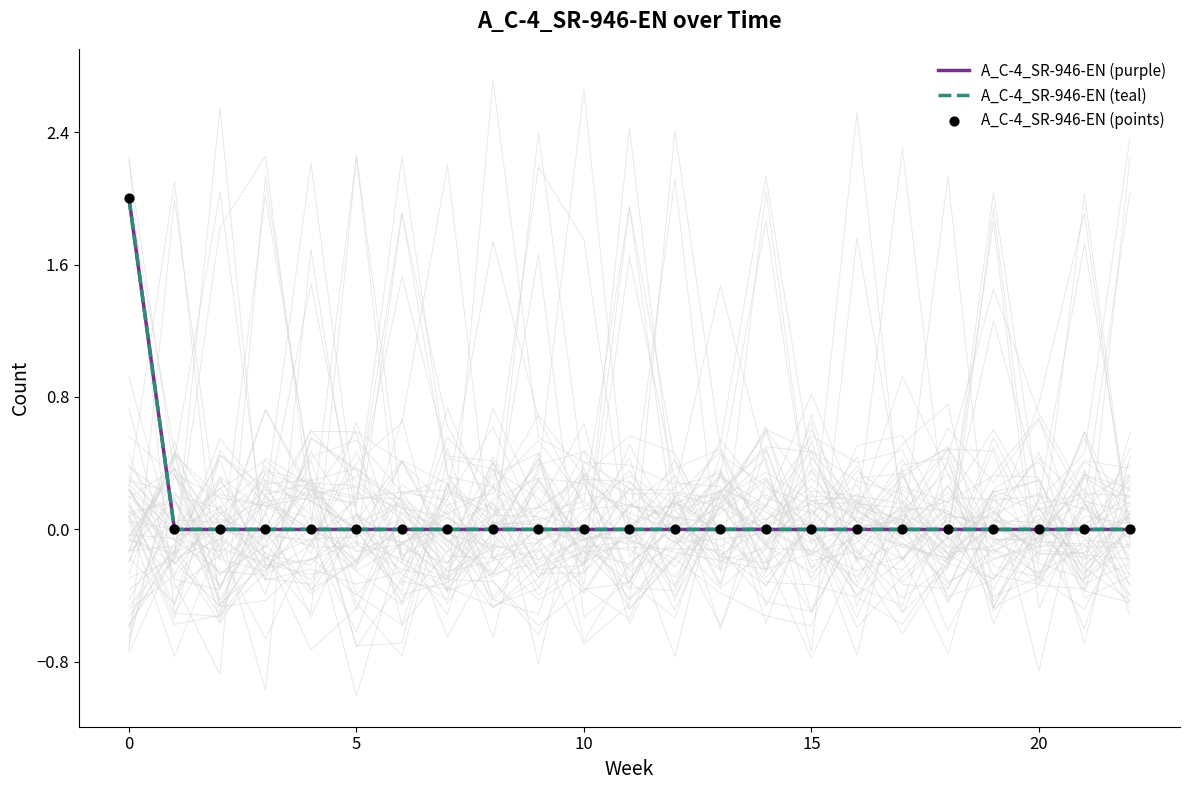

Which series has the widest spread of Y values?

A_C-4_SR-946-EN (purple)